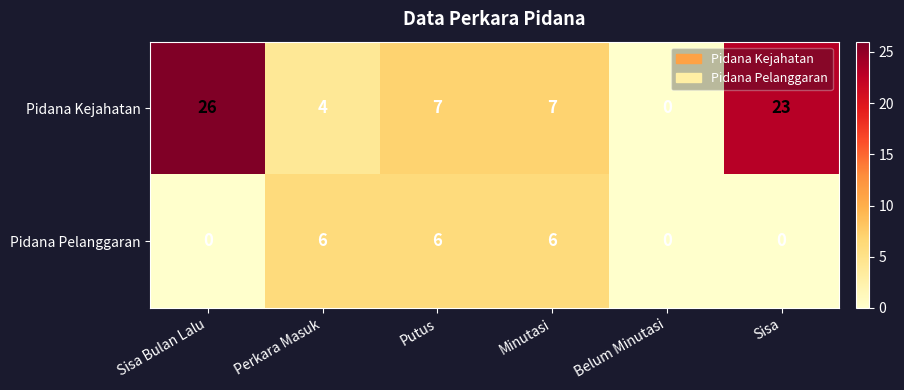

Rank the series at Sisa from lowest to highest value.

Pidana Pelanggaran, Pidana Kejahatan